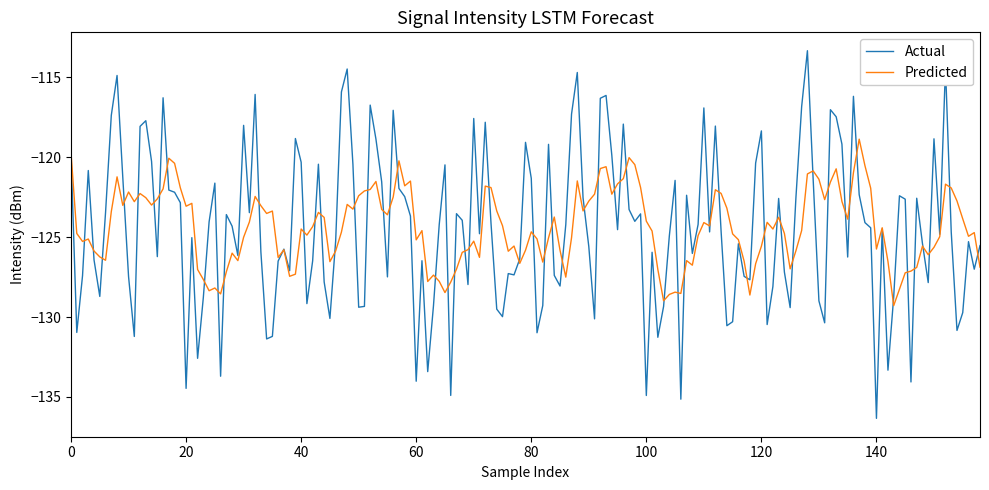

Rank the series by their maximum value, from highest to lowest.

Actual, Predicted